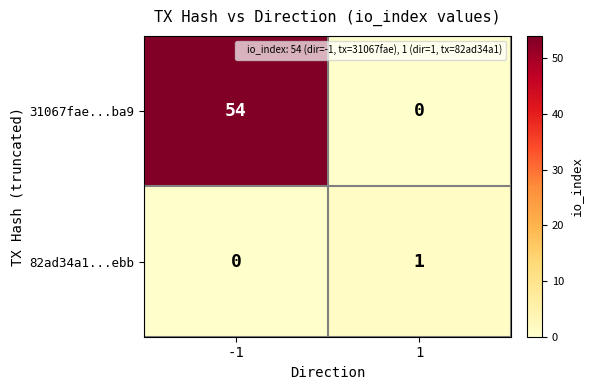

Count the number of categories in the chart.

2